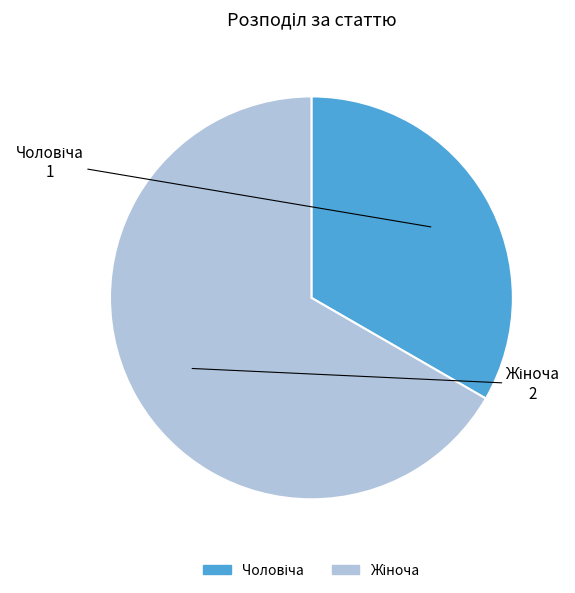

Is there any slice that represents more than half of the pie?

Yes